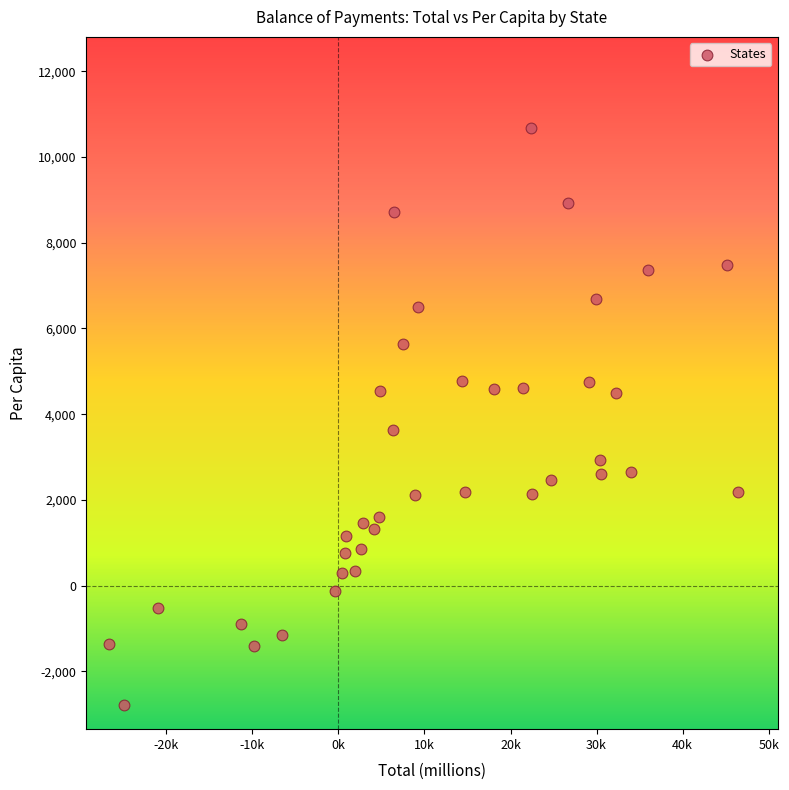

What Y value in the scatter plot is closest to 3939?

3641.3